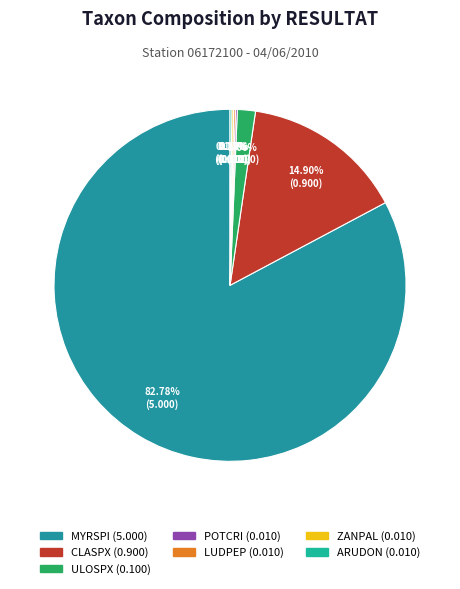

To the nearest percent, what is the average slice percentage?

14%